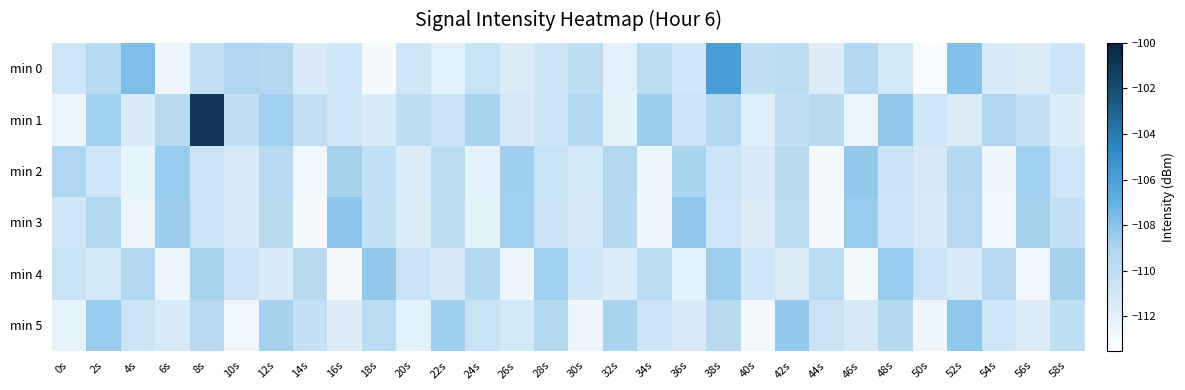

Rank the series by their maximum value, from lowest to highest.

min 2, min 4, min 5, min 3, min 0, min 1